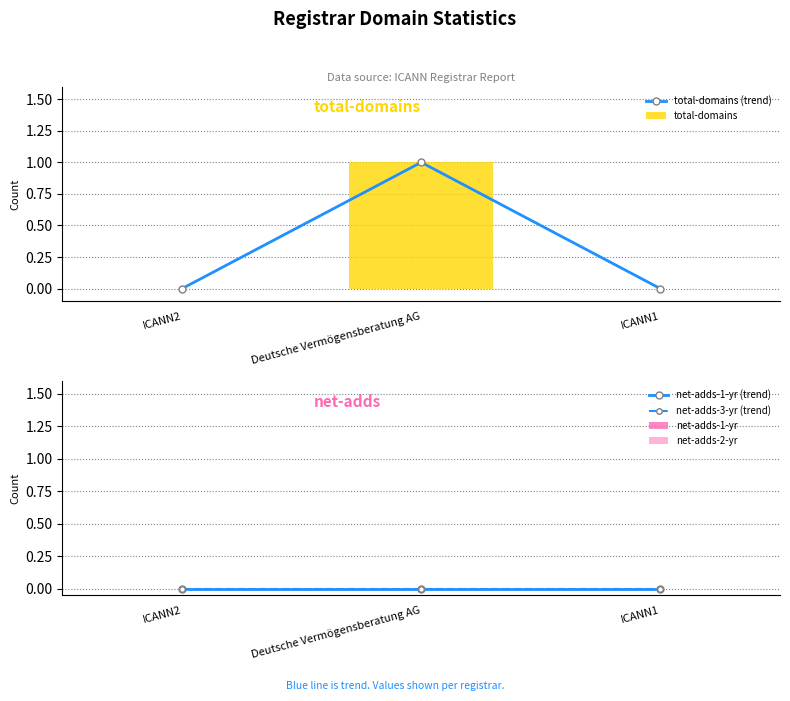

What position from the right is Deutsche Vermögensberatung AG?

2